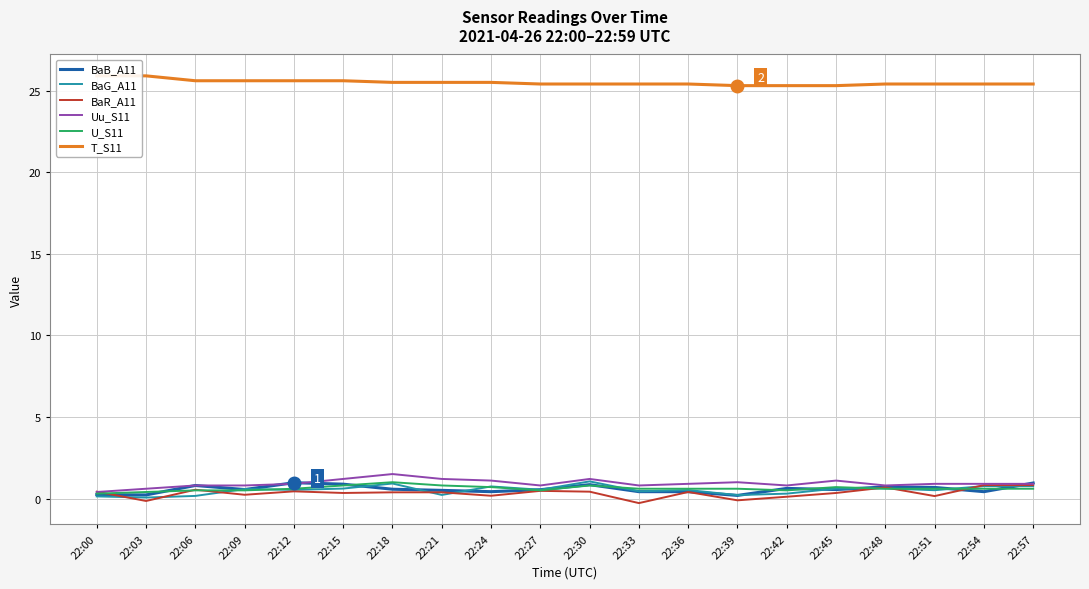

How many lines are shown in the chart?

6